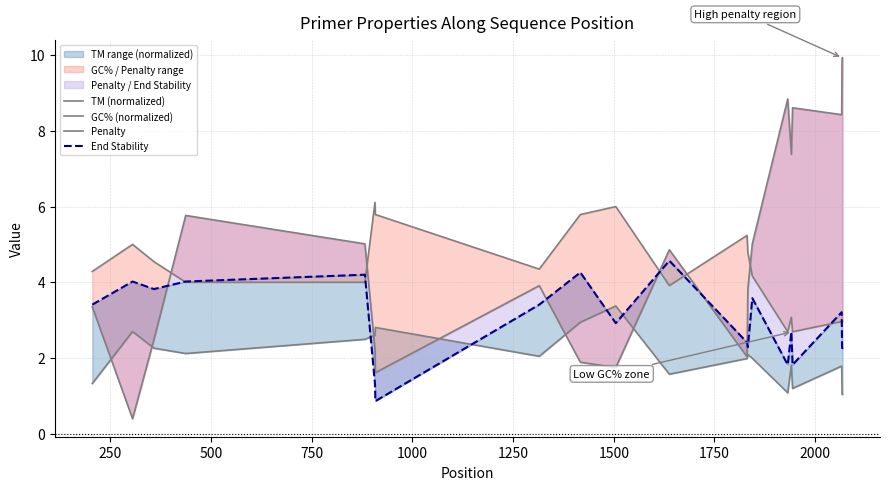

What is the sum of all GC% (normalized) values?

85.3